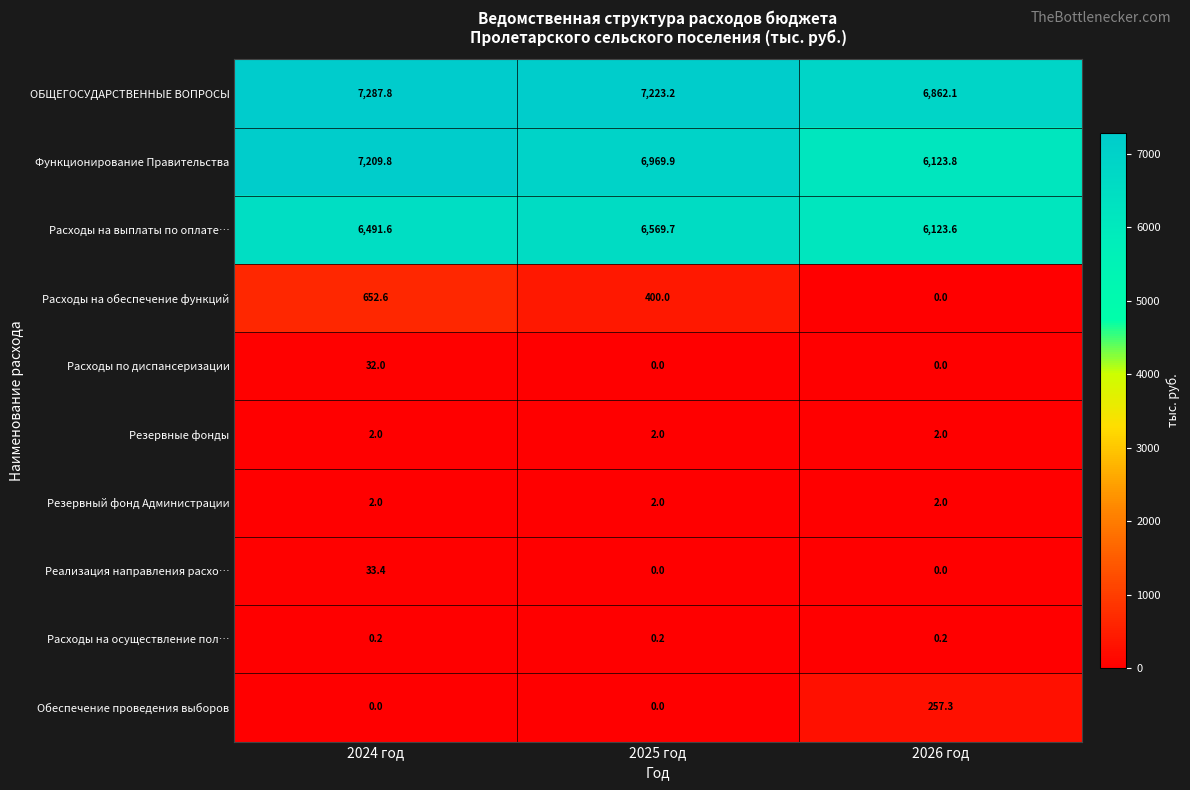

Which series has the widest spread of values?

Функционирование Правительства